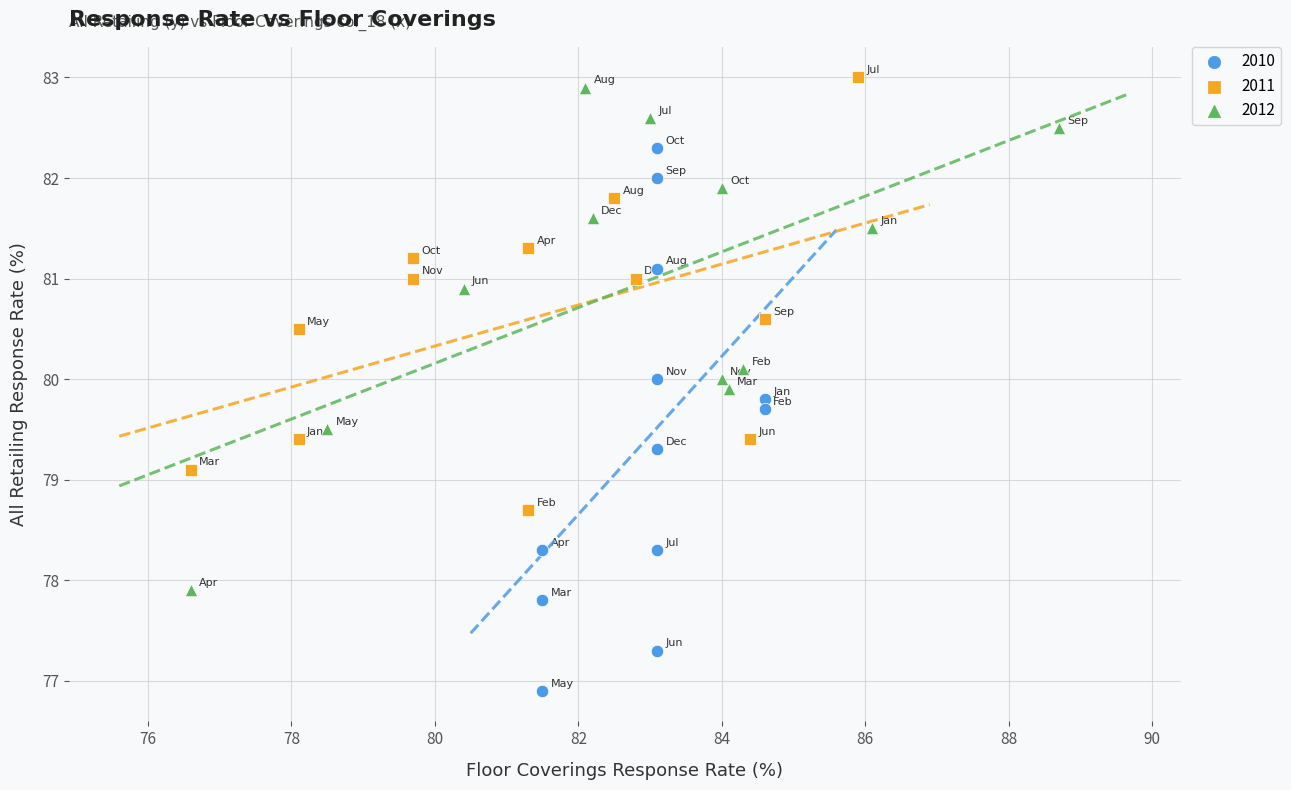

What are all the series names shown in the legend?

2010, 2011, 2012